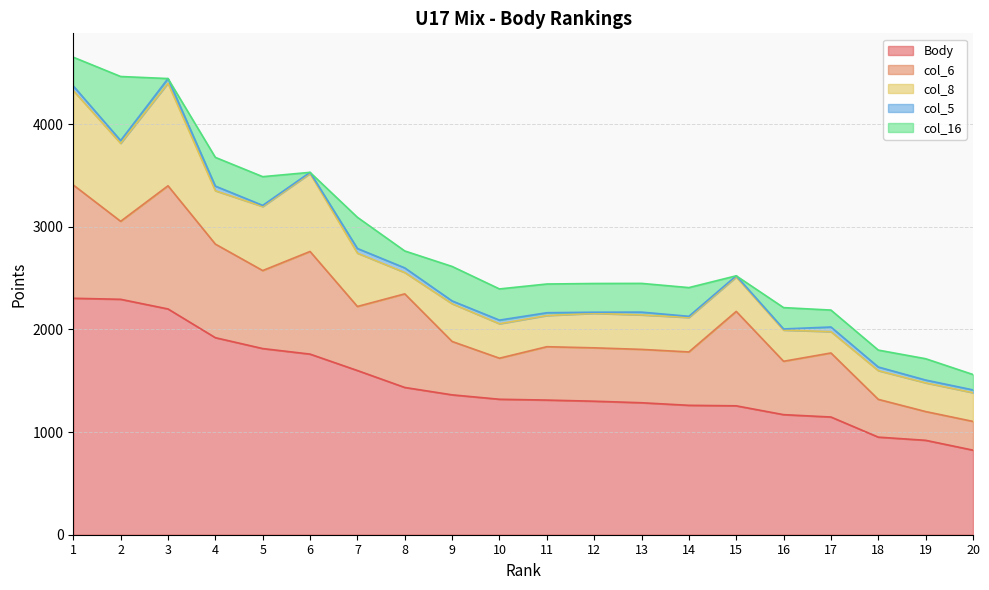

True or false: col_16 and col_8 intersect in this chart.

False